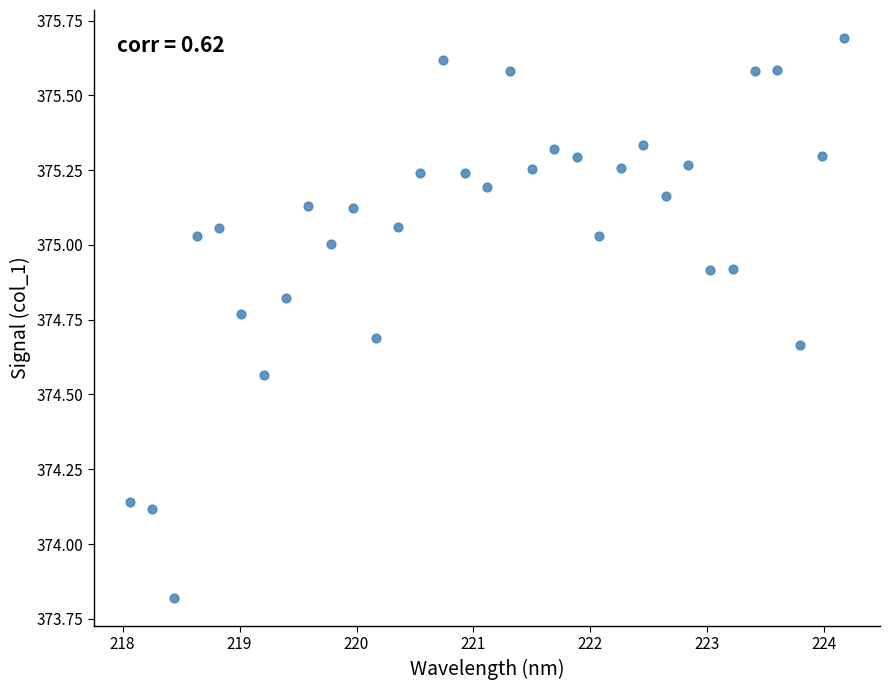

What is the range of Y values (max minus min)?

1.9